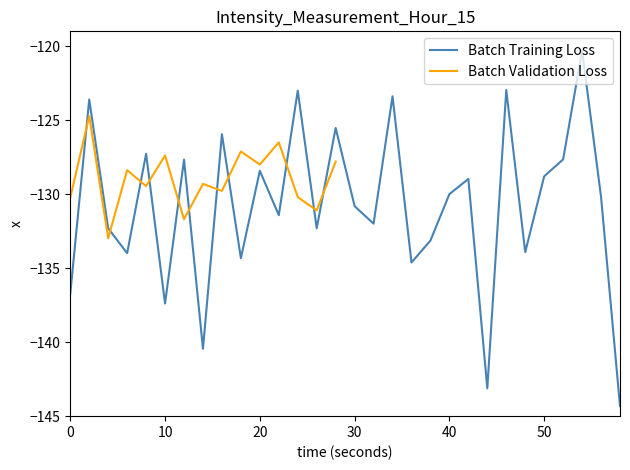

Reading left to right, extract all data points from this chart.

0=-136.7	2=-123.6	4=-132.3	6=-134.0	8=-127.3	10=-137.4	12=-127.7	14=-140.4	16=-126.0	18=-134.3	20=-128.4	22=-131.4	24=-123.0	26=-132.3	28=-125.5	30=-130.8	32=-132.0	34=-123.4	36=-134.6	38=-133.1	40=-130.0	42=-129.0	44=-143.1	46=-123.0	48=-133.9	50=-128.8	52=-127.7	54=-120.3	56=-130.2	58=-144.3